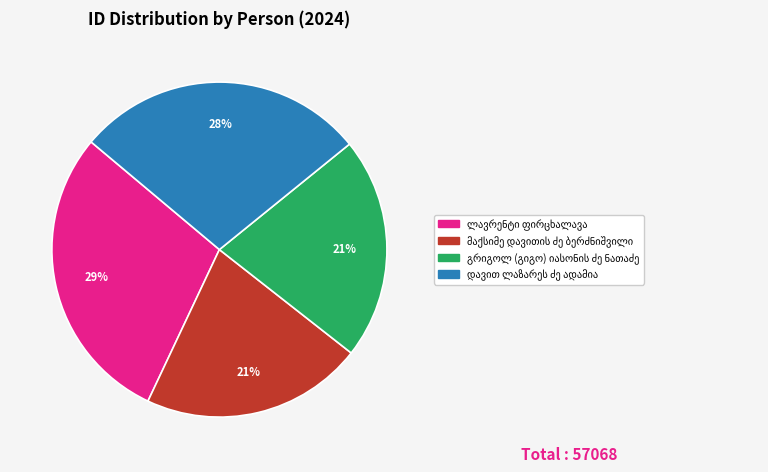

To the nearest percent, what is the average slice percentage?

25%